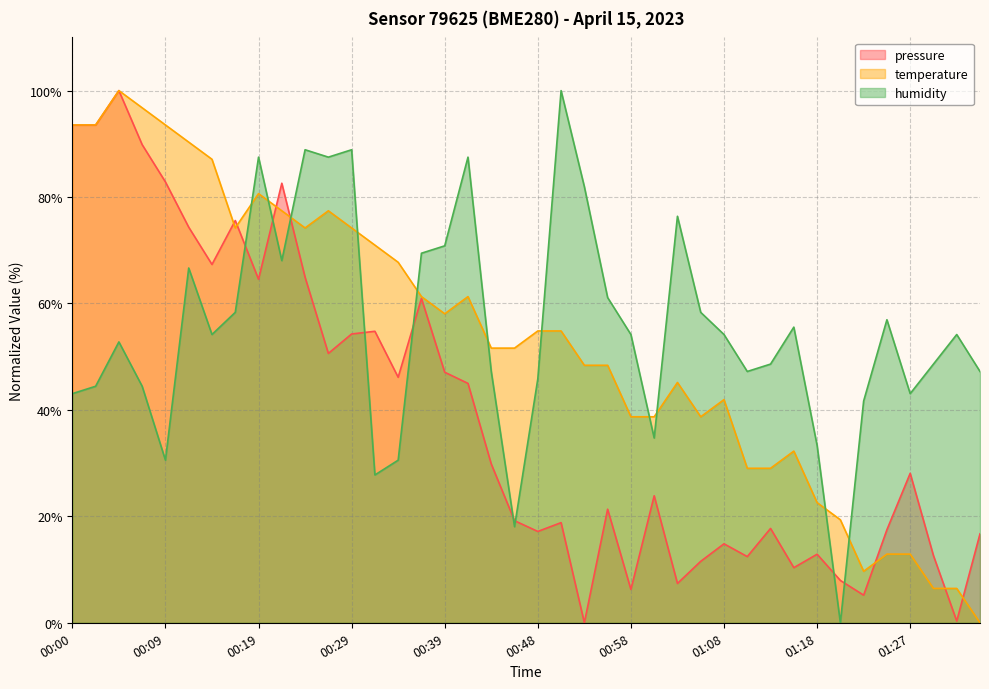

What is the sum of all temperature values?

2125.8